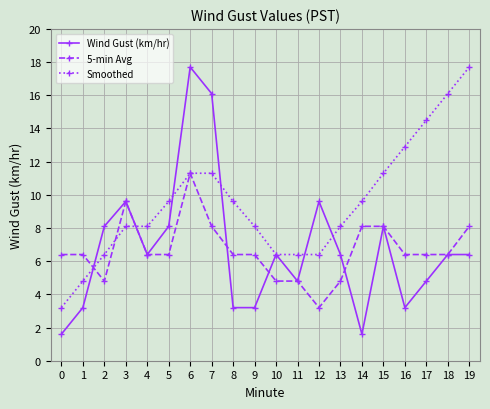

Reading left to right, extract all data points from this chart.

Wind Gust (km/hr): 1.6	3.2	8.1	9.6	6.4	8.1	17.7	16.1	3.2	3.2	6.4	4.8	9.6	6.4	1.6	8.1	3.2	4.8	6.4	6.4
5-min Avg: 6.4	6.4	4.8	9.6	6.4	6.4	11.3	8.1	6.4	6.4	4.8	4.8	3.2	4.8	8.1	8.1	6.4	6.4	6.4	8.1
Smoothed: 3.2	4.8	6.4	8.1	8.1	9.6	11.3	11.3	9.6	8.1	6.4	6.4	6.4	8.1	9.6	11.3	12.9	14.5	16.1	17.7